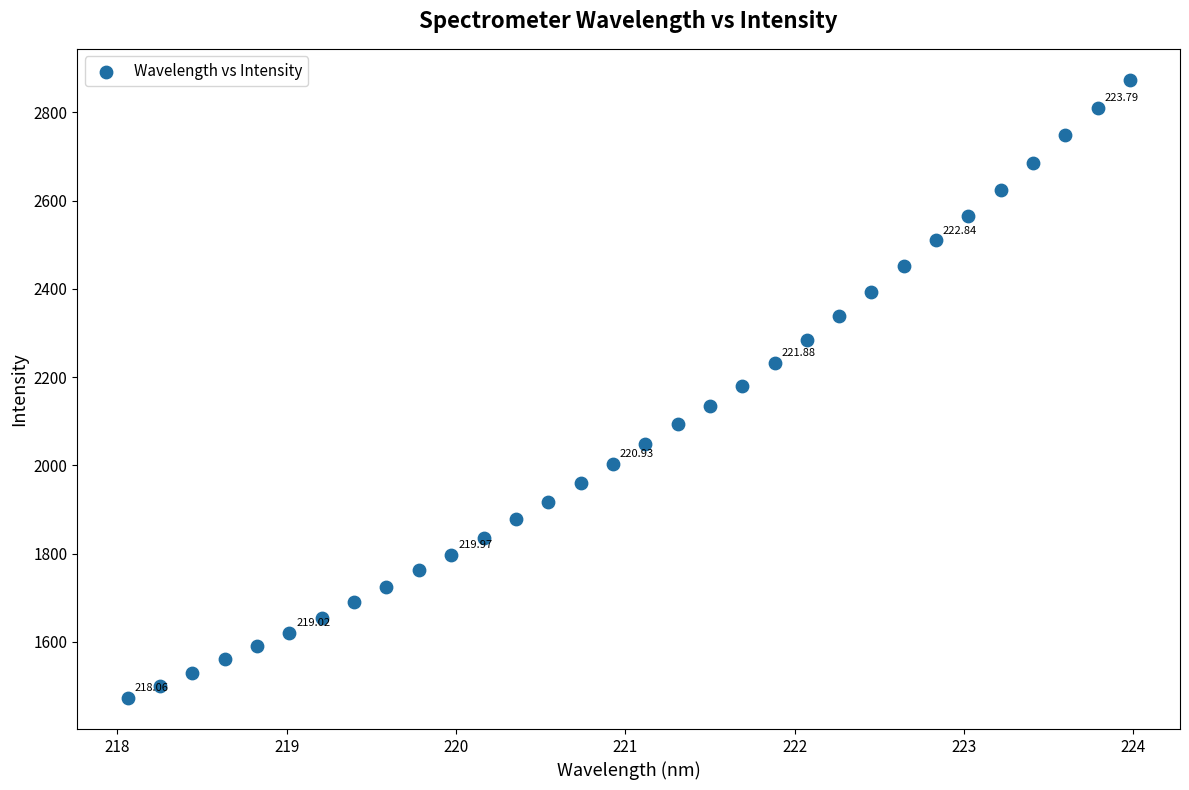

What is the range of X values (max minus min)?

5.9